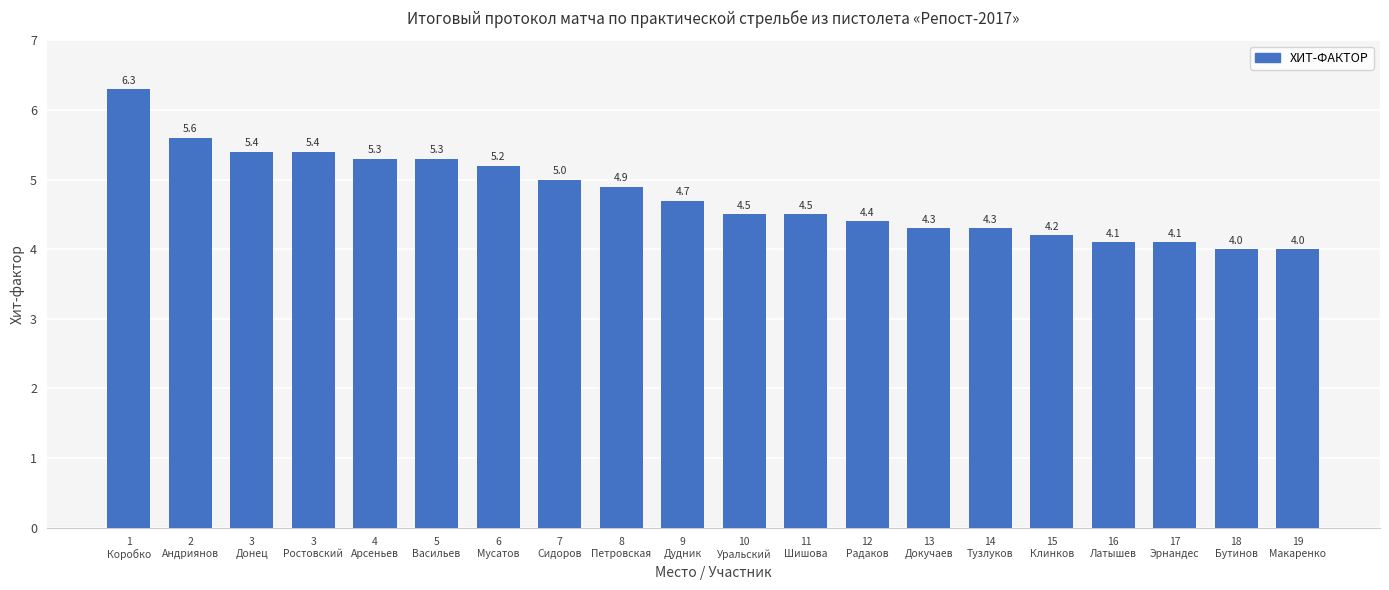

What is the label of the 10th bar from the right?

10
Уральский